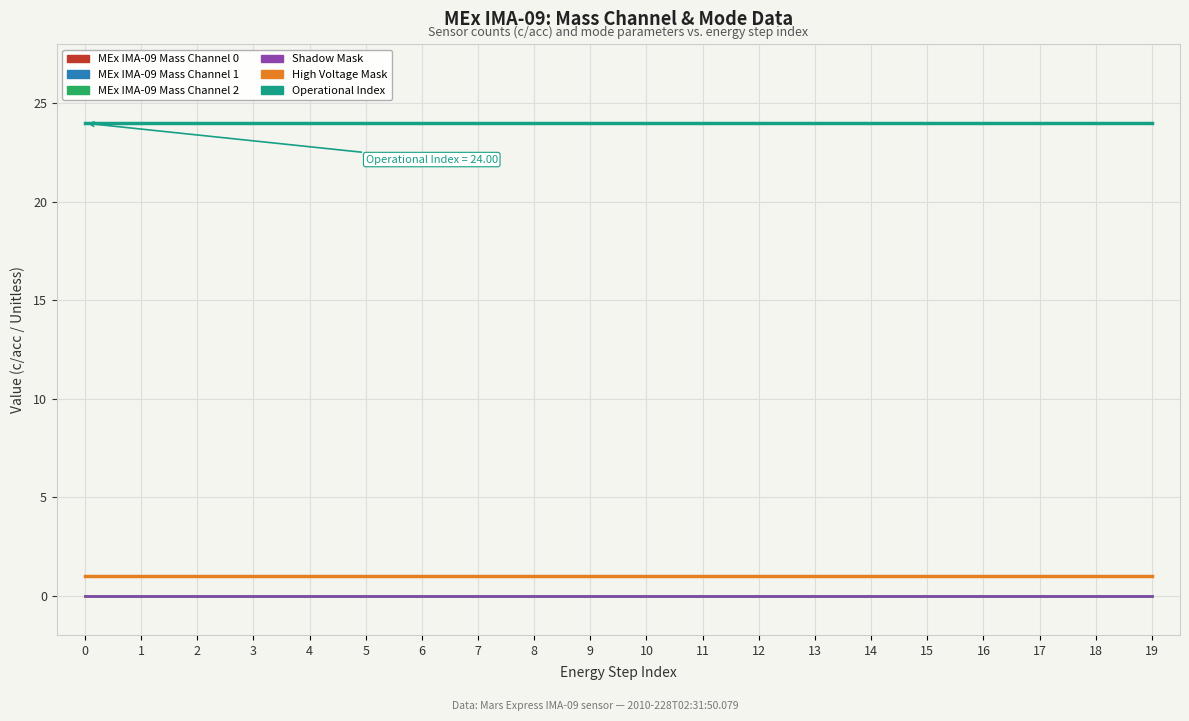

Reading left to right, transcribe all the data shown in this chart.

MEx IMA-09 Mass Channel 0: 0	0	0	0	0	0	0	0	0	0	0	0	0	0	0	0	0	0	0	0
MEx IMA-09 Mass Channel 1: 0	0	0	0	0	0	0	0	0	0	0	0	0	0	0	0	0	0	0	0
MEx IMA-09 Mass Channel 2: 0	0	0	0	0	0	0	0	0	0	0	0	0	0	0	0	0	0	0	0
Shadow Mask: 0	0	0	0	0	0	0	0	0	0	0	0	0	0	0	0	0	0	0	0
High Voltage Mask: 1	1	1	1	1	1	1	1	1	1	1	1	1	1	1	1	1	1	1	1
Operational Index: 24	24	24	24	24	24	24	24	24	24	24	24	24	24	24	24	24	24	24	24